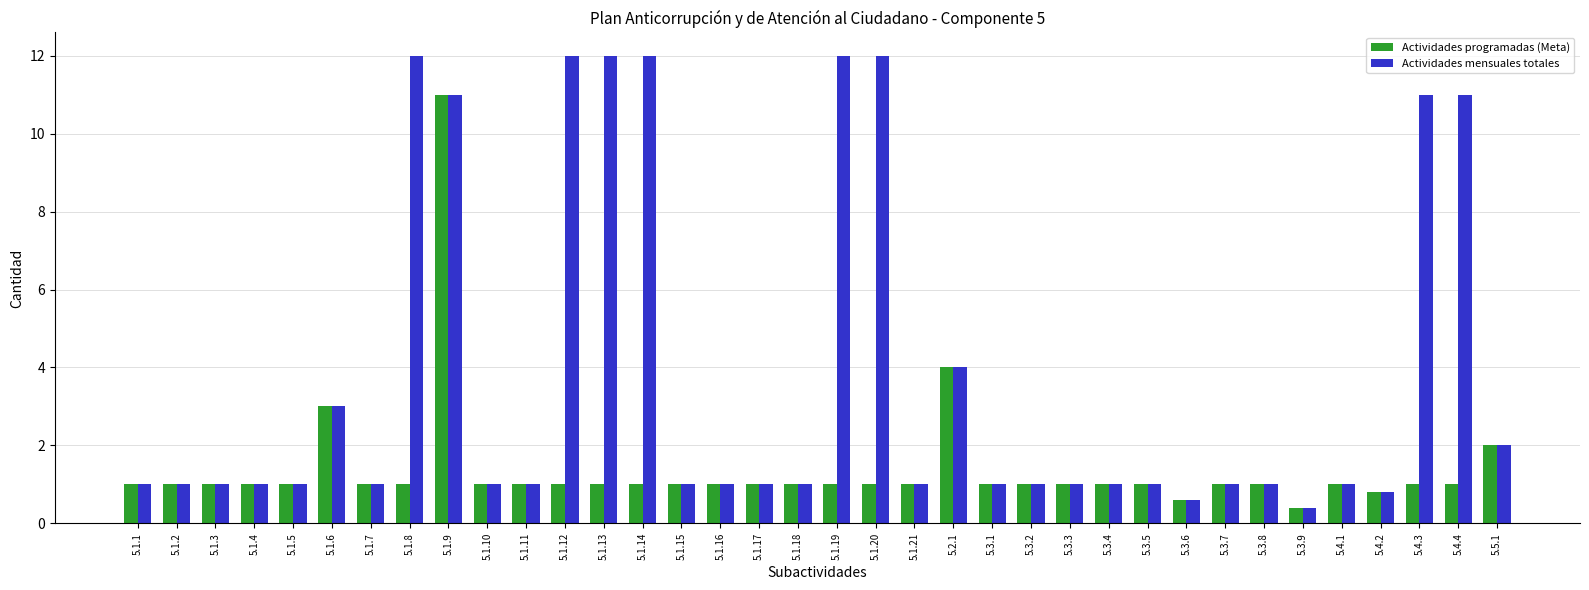

The Actividades programadas (Meta) series shows 1.8 at 5.1.16. True or false?

False